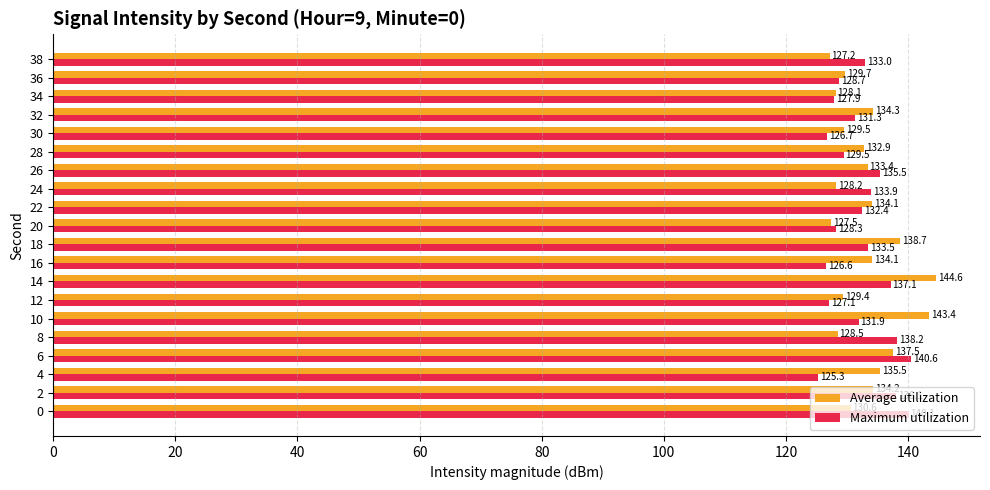

Which category has the highest value in the Maximum utilization series?

6